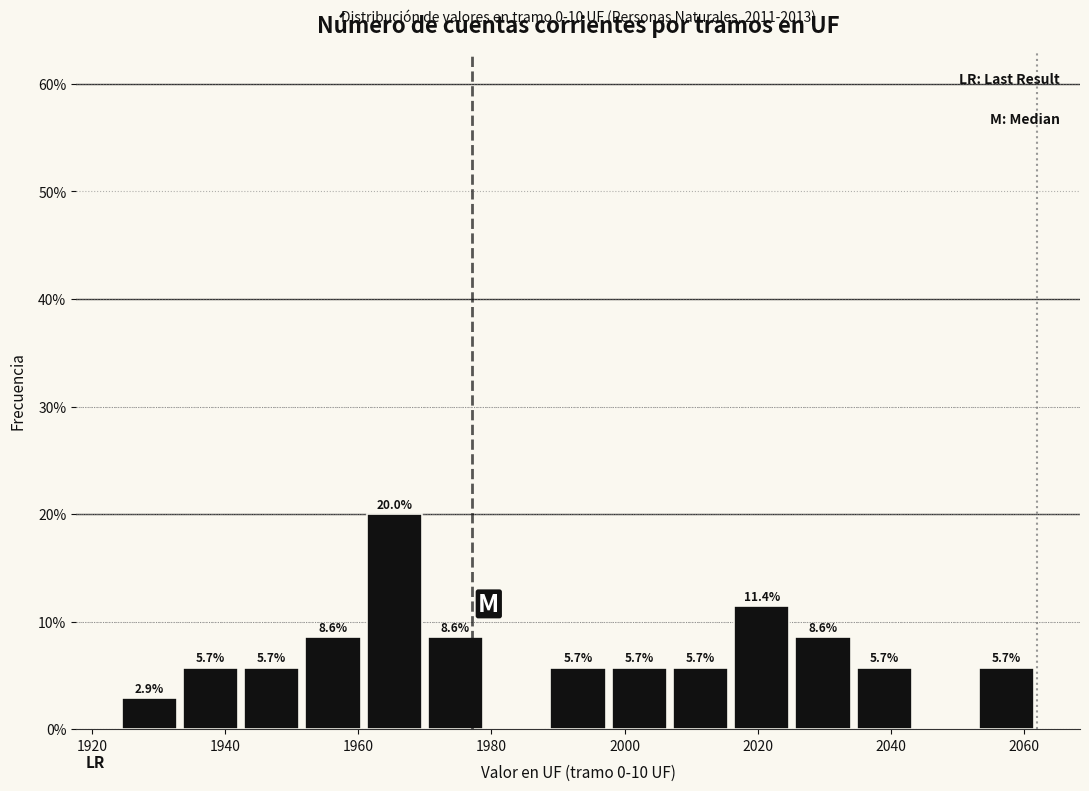

Over which range of the x-axis is the bar tallest?

1960.8 to 1970.0